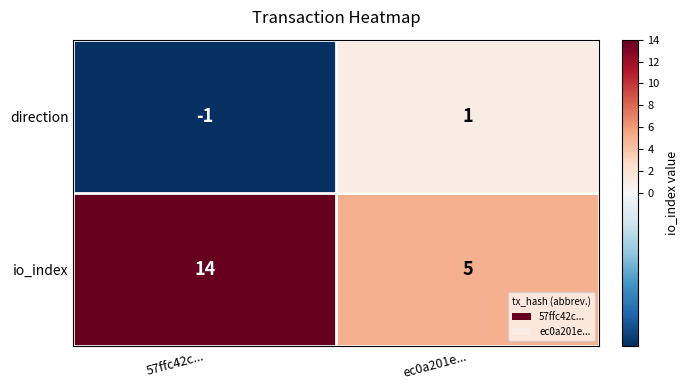

At which label is direction closest to 0?

57ffc42c...